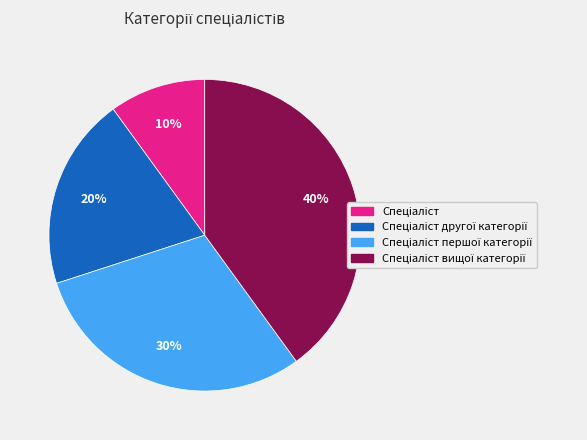

Does any single category account for the majority?

No